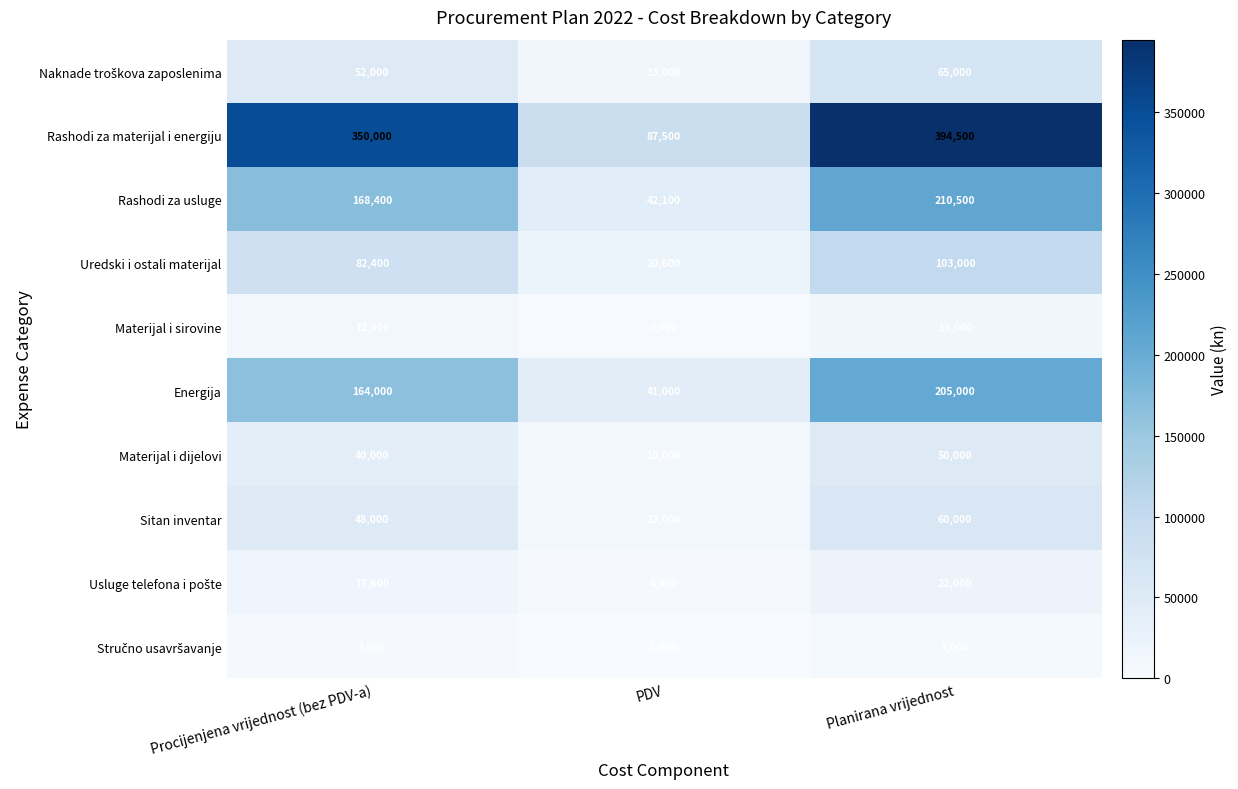

At how many categories does at least one series exceed 258104?

2